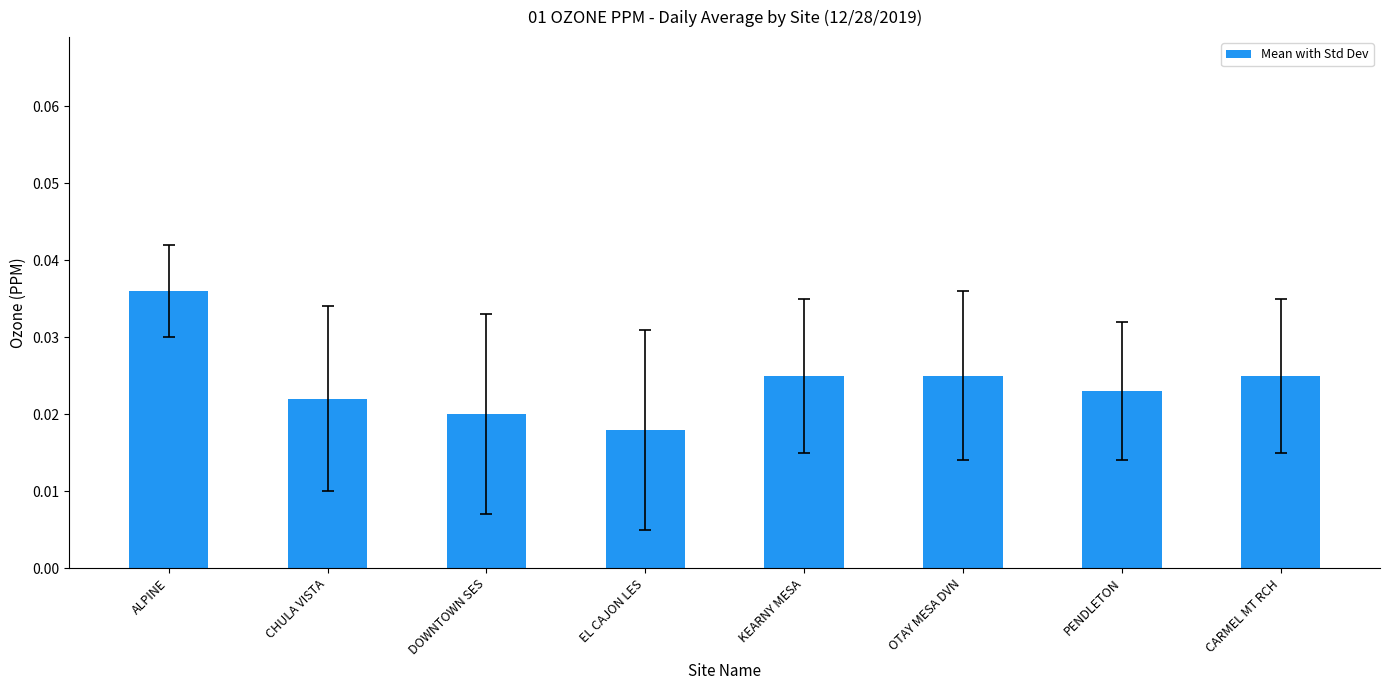

What is the sum of all values?

0.2